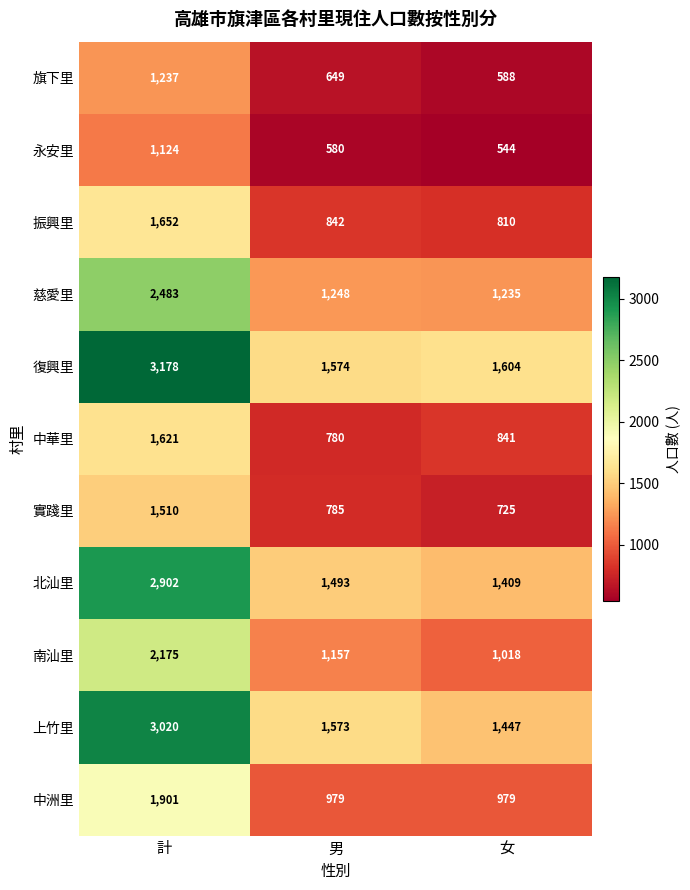

At 計, list the series in order from largest to smallest.

復興里, 上竹里, 北汕里, 慈愛里, 南汕里, 中洲里, 振興里, 中華里, 實踐里, 旗下里, 永安里